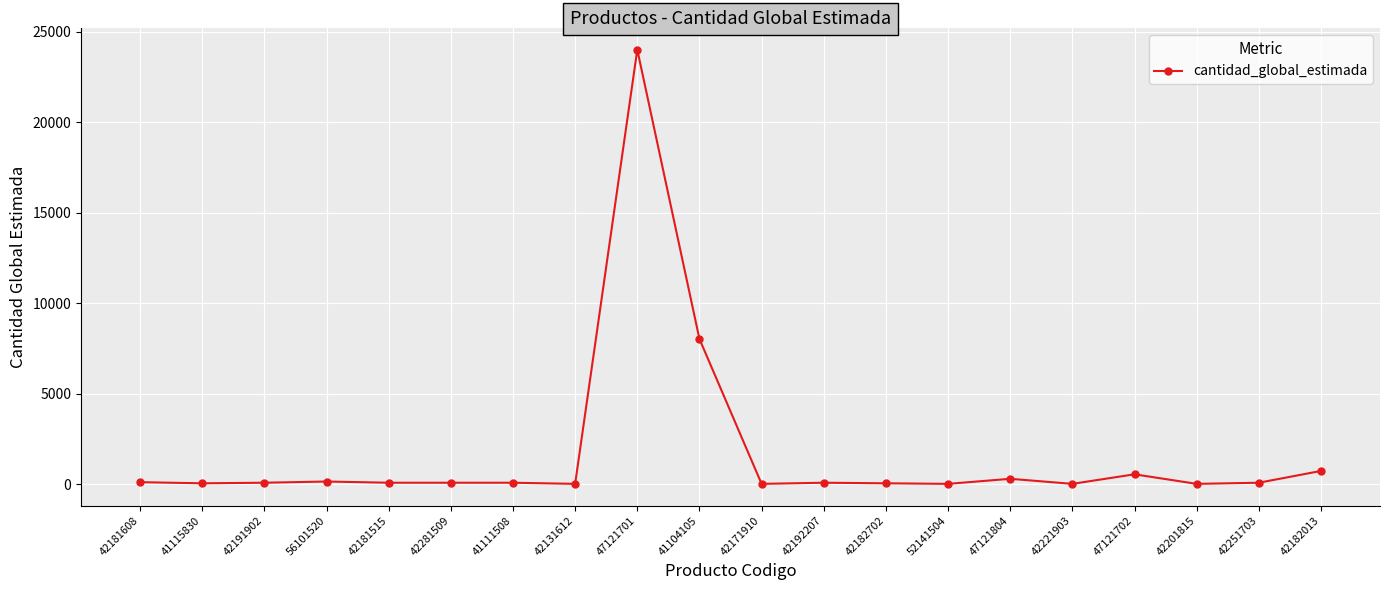

True or false: the data shows 31 at 42201815.

True